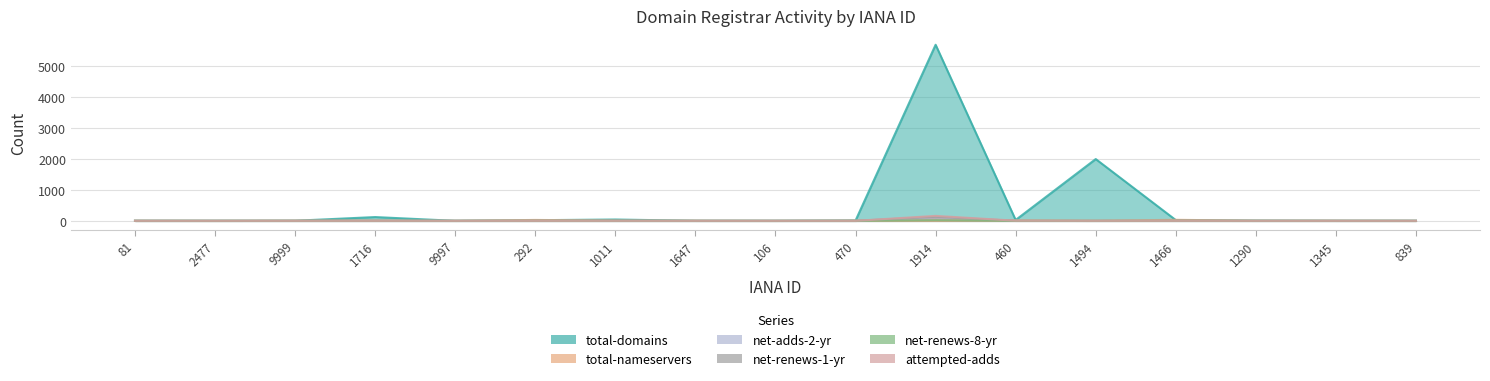

List the labels in order of total-domains value, smallest first.

2477, 9997, 106, 839, 81, 1647, 1345, 9999, 1290, 470, 292, 1466, 460, 1011, 1716, 1494, 1914